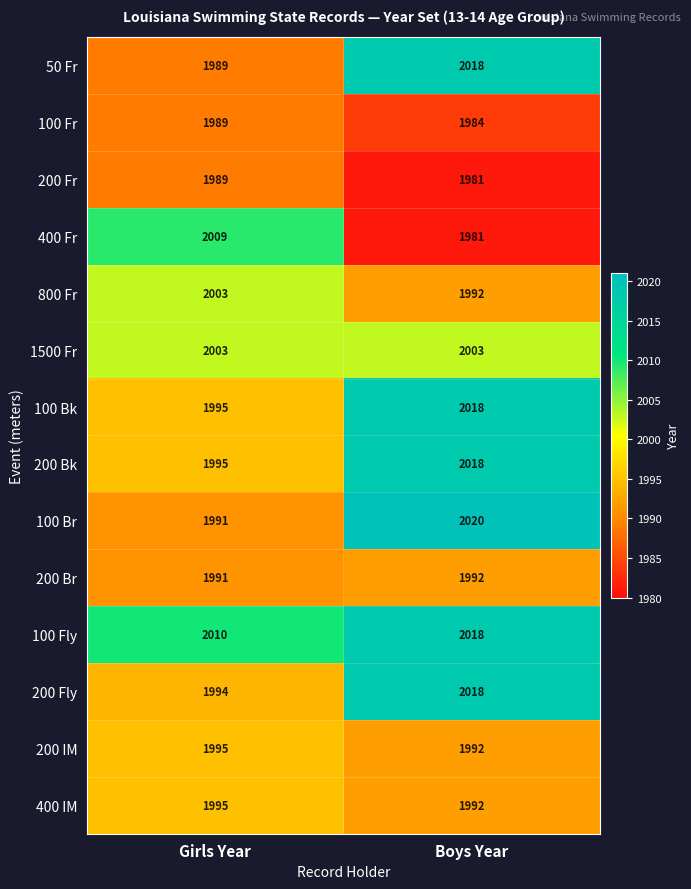

The value of 200 IM at Boys Year is 1992. True or false?

True